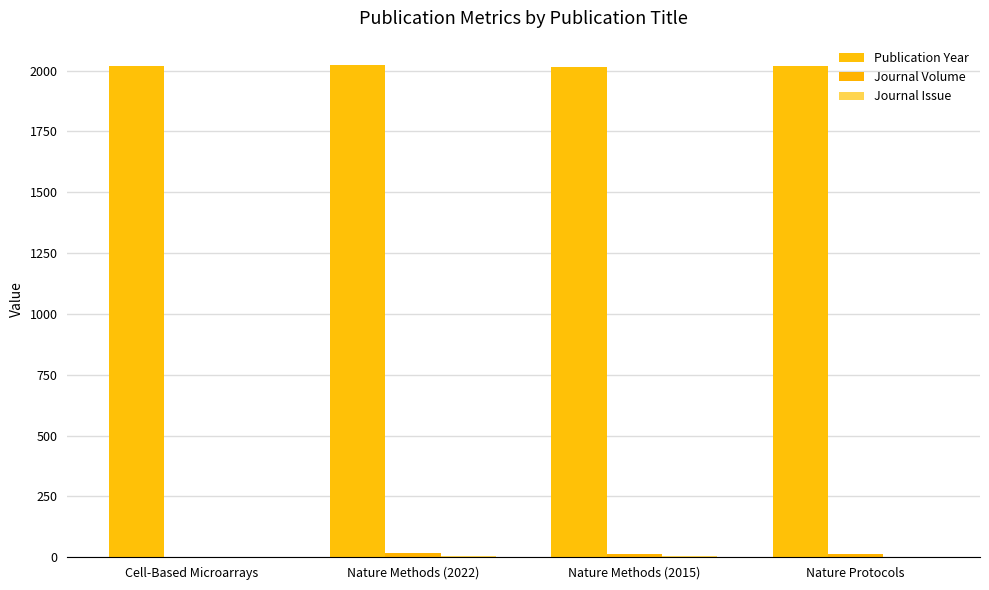

At which category is the sum across all series the highest?

Nature Methods (2022)